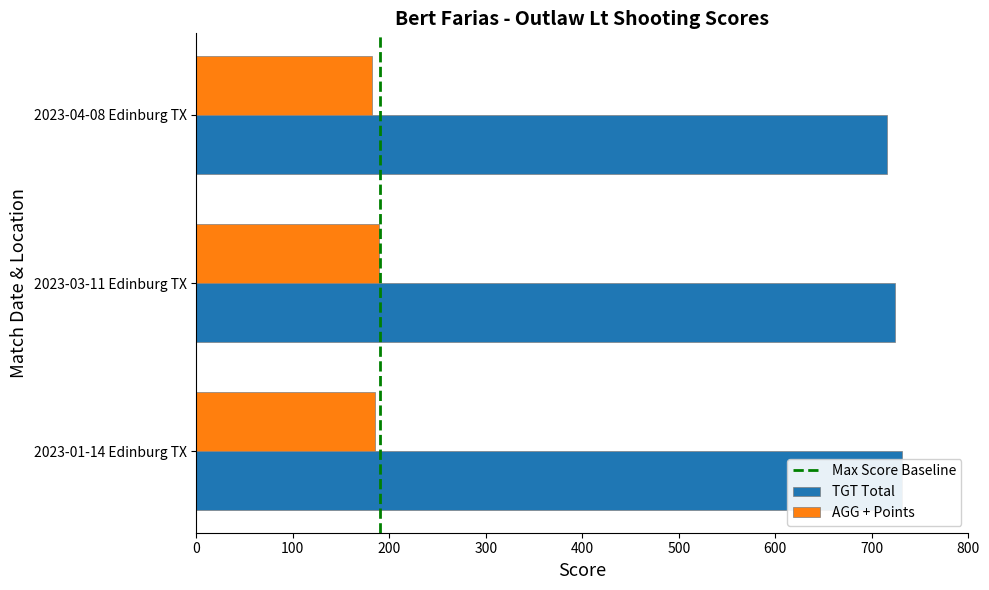

At which label does TGT Total first exceed 724?

2023-01-14 Edinburg TX